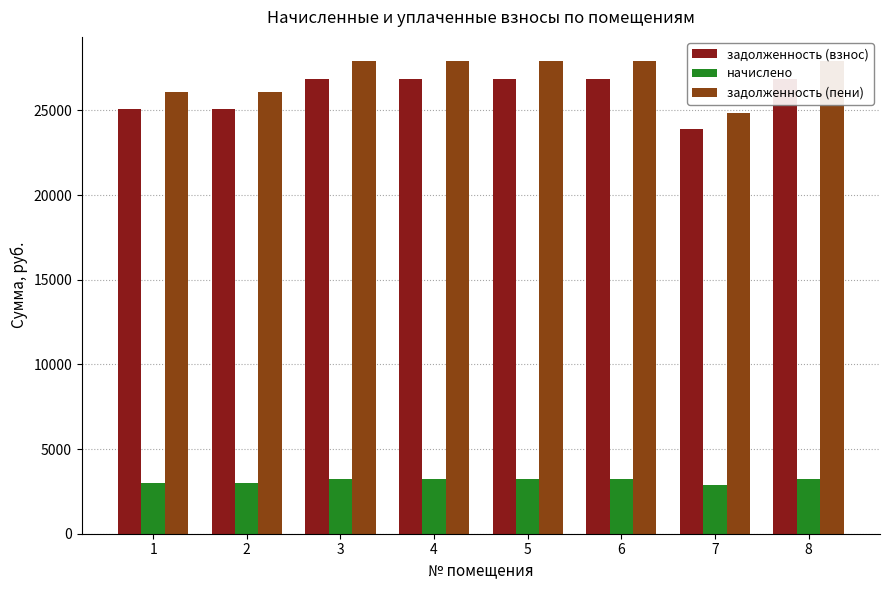

What is the sum of all начислено values?

25128.0